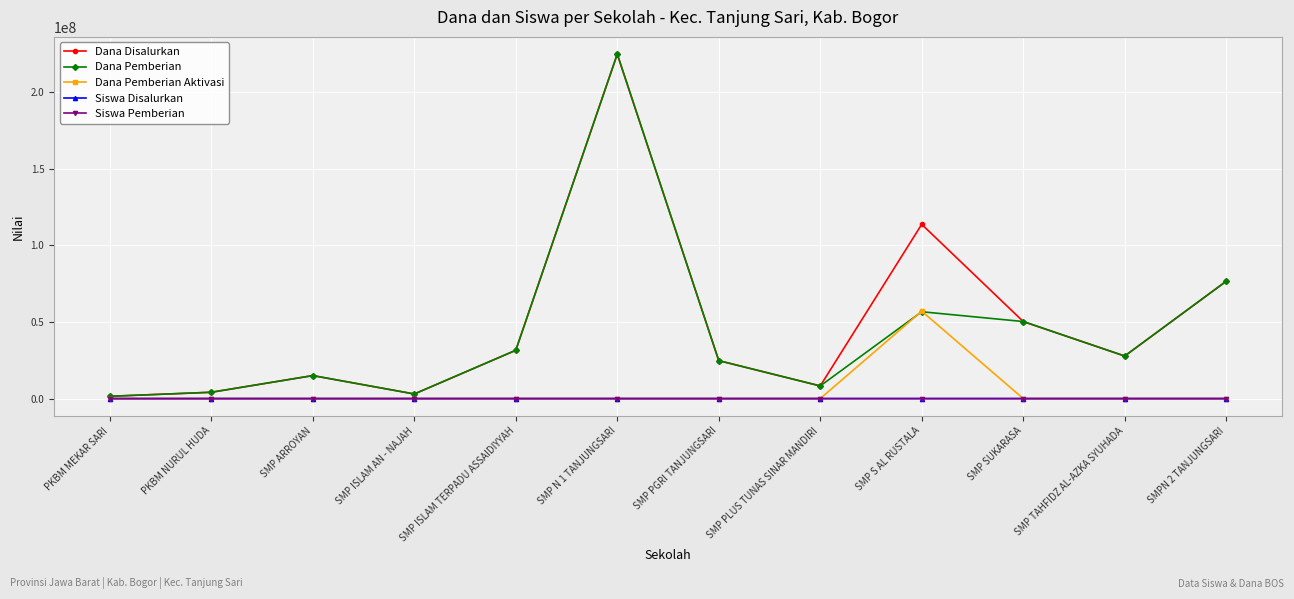

What is the maximum value for Dana Pemberian?

224625000